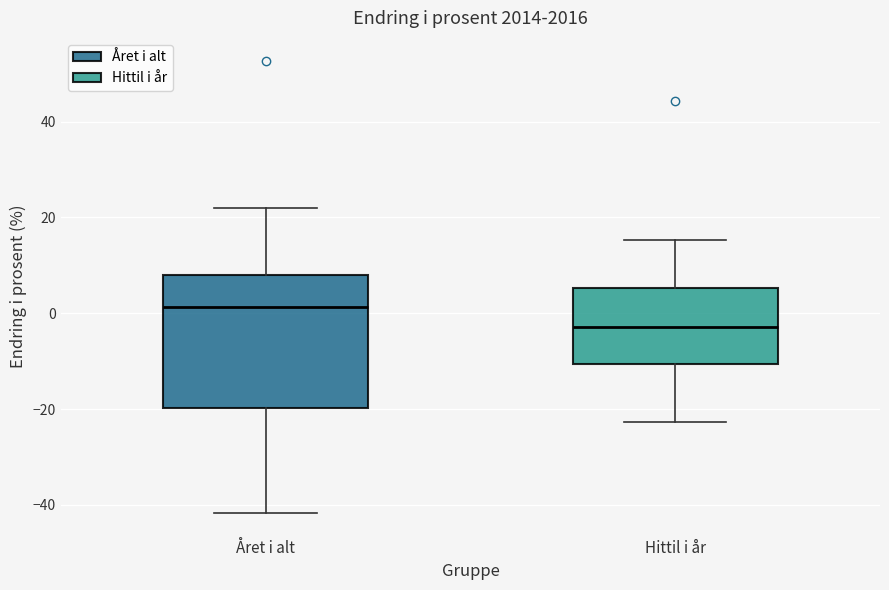

Which box has the highest median line?

Året i alt